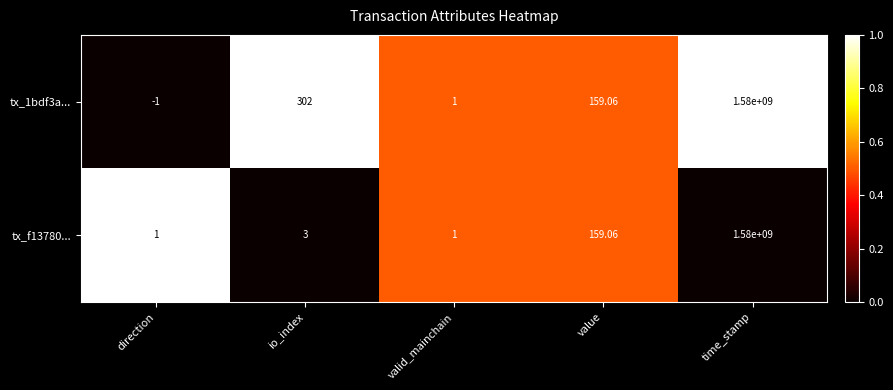

Count the number of categories in the chart.

5